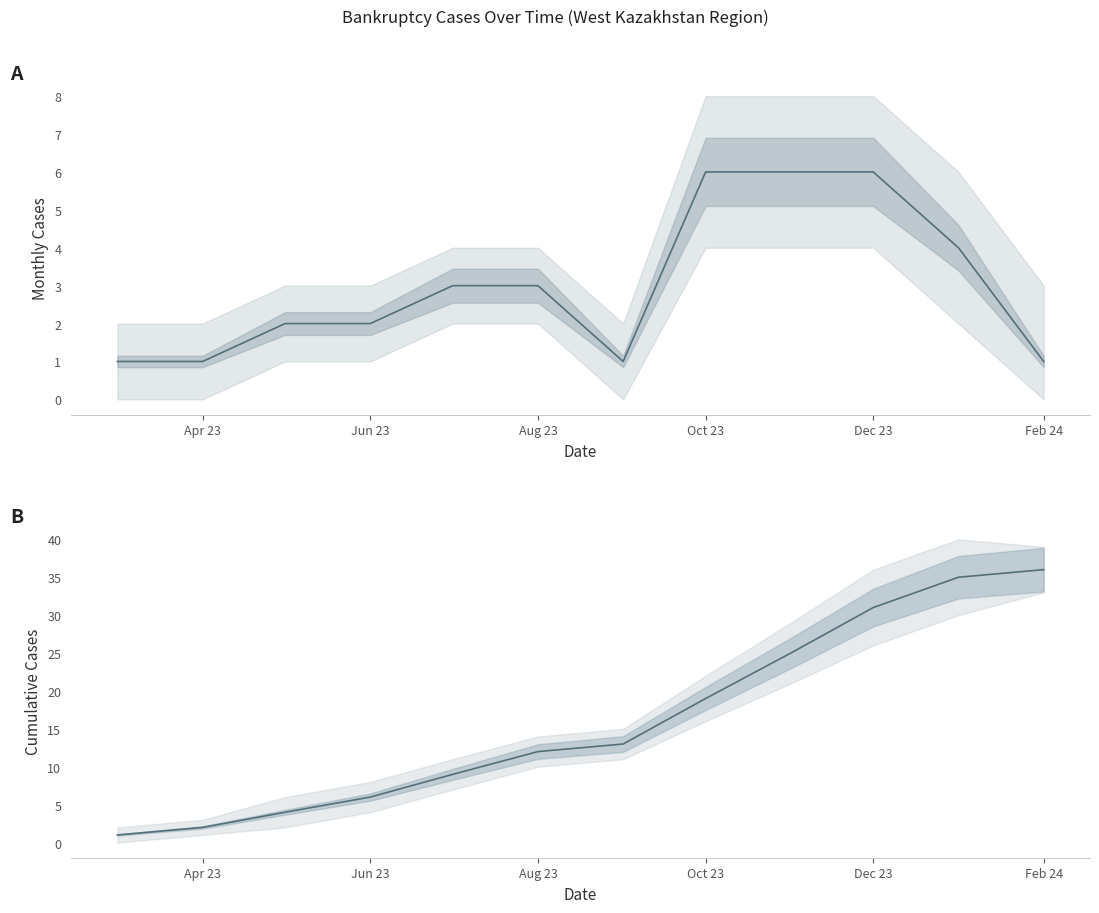

What is the value of the Cumulative point at the 7th from the left?

13